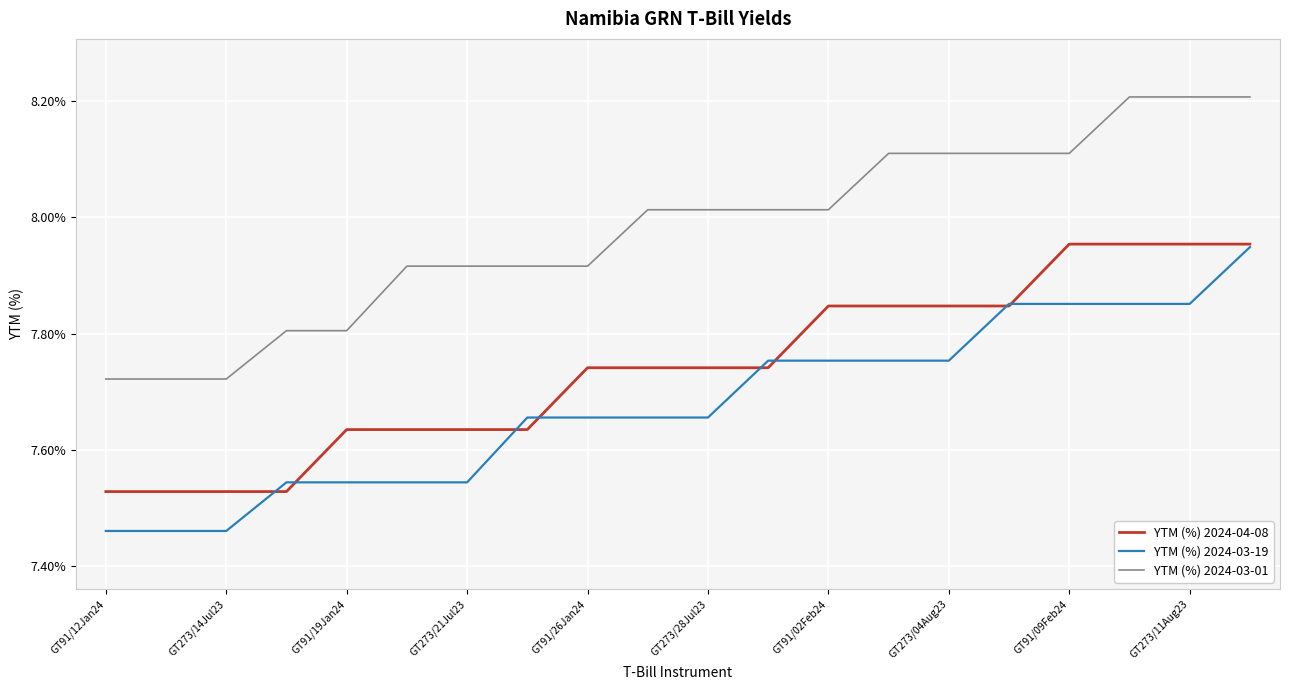

True or false: YTM (%) 2024-04-08 and YTM (%) 2024-03-01 cross at least once.

False